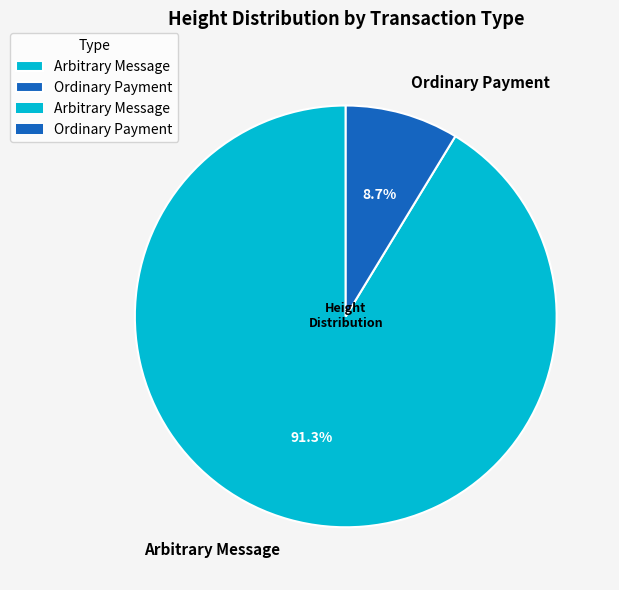

How many segments does this pie chart have?

2